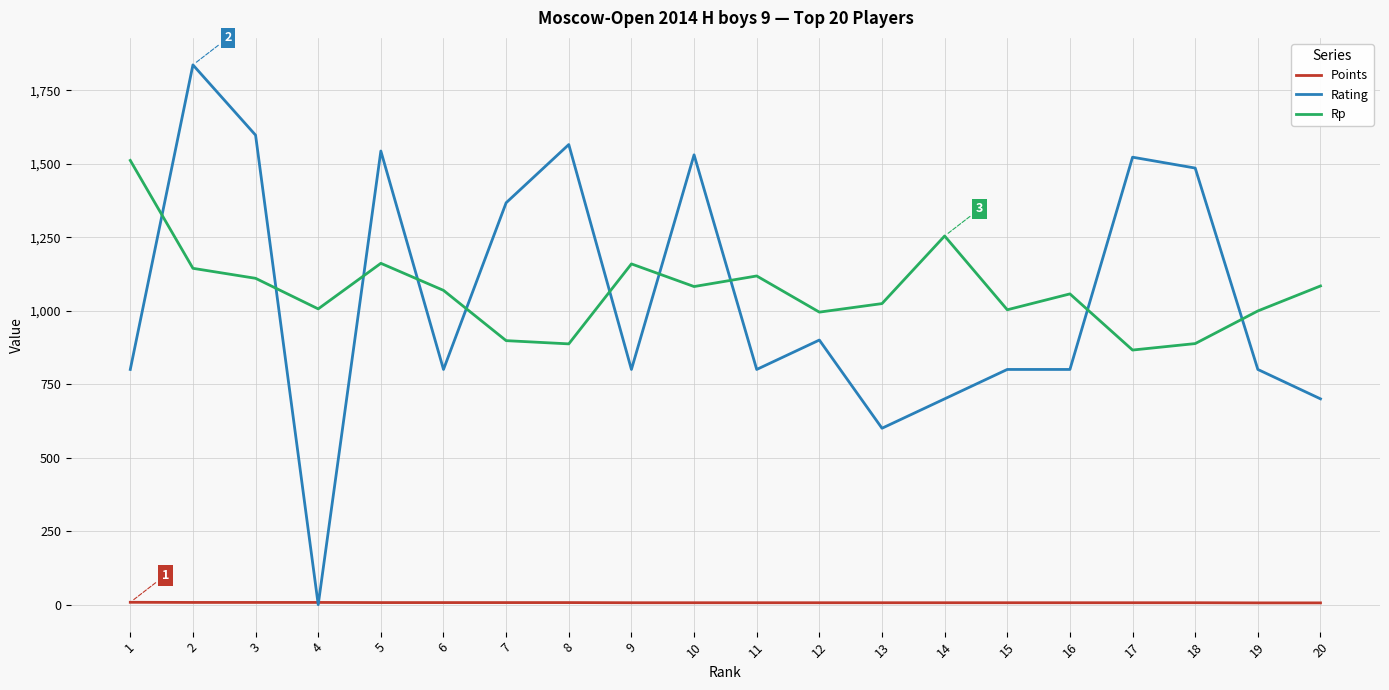

Which series has the widest spread of values?

Rating